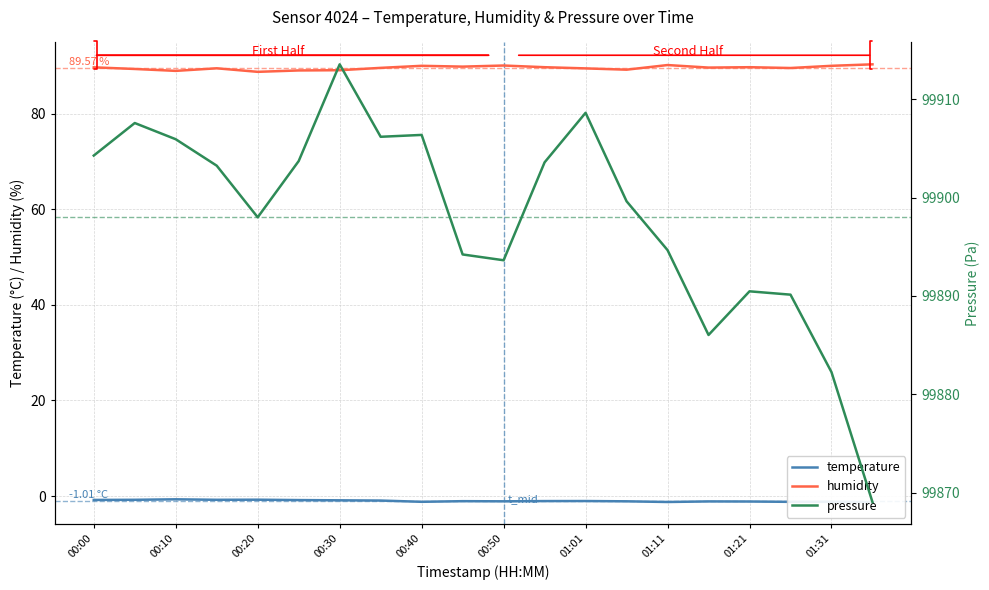

Which has a higher value, 01:11 or 14?

01:11